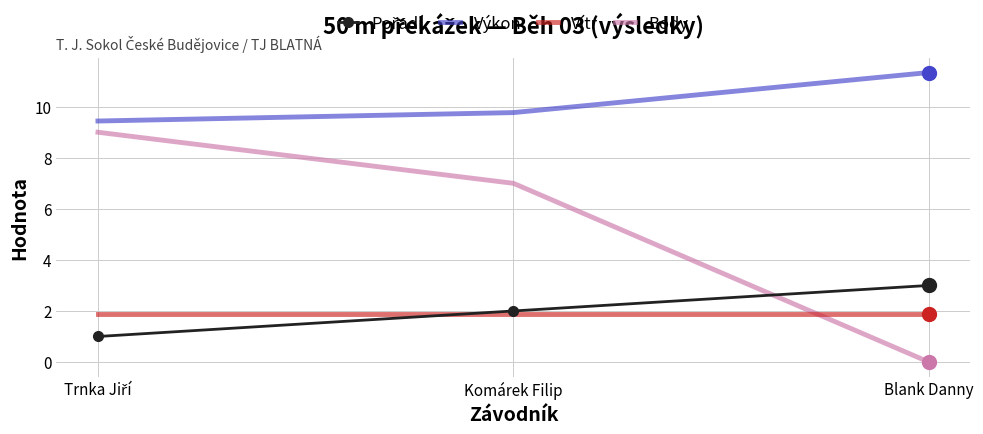

At which label is Výkon closest to 10?

Komárek Filip